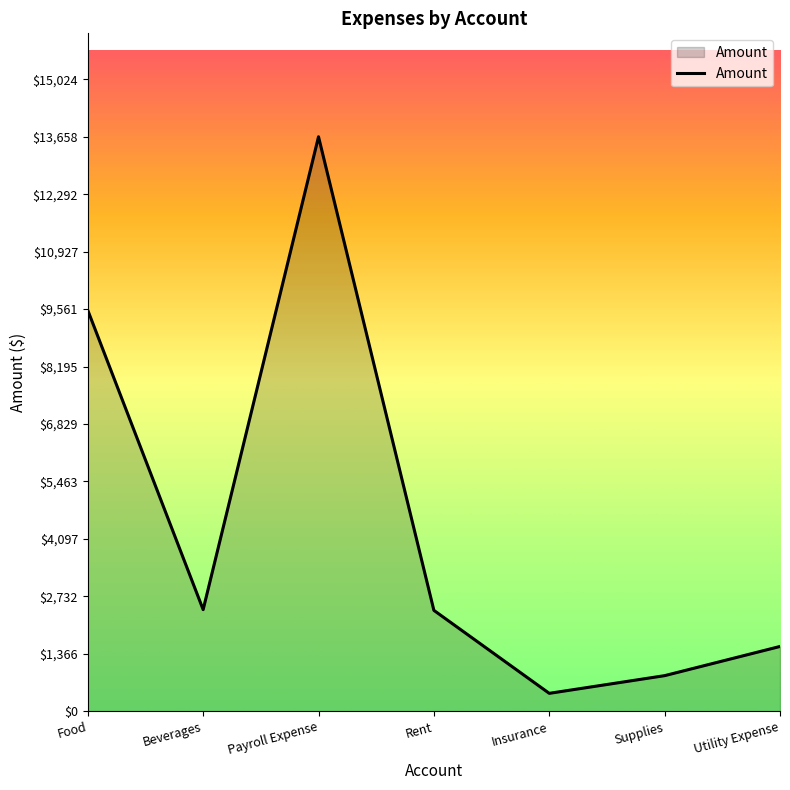

The chart shows a value of 427.3 at Insurance. True or false?

True